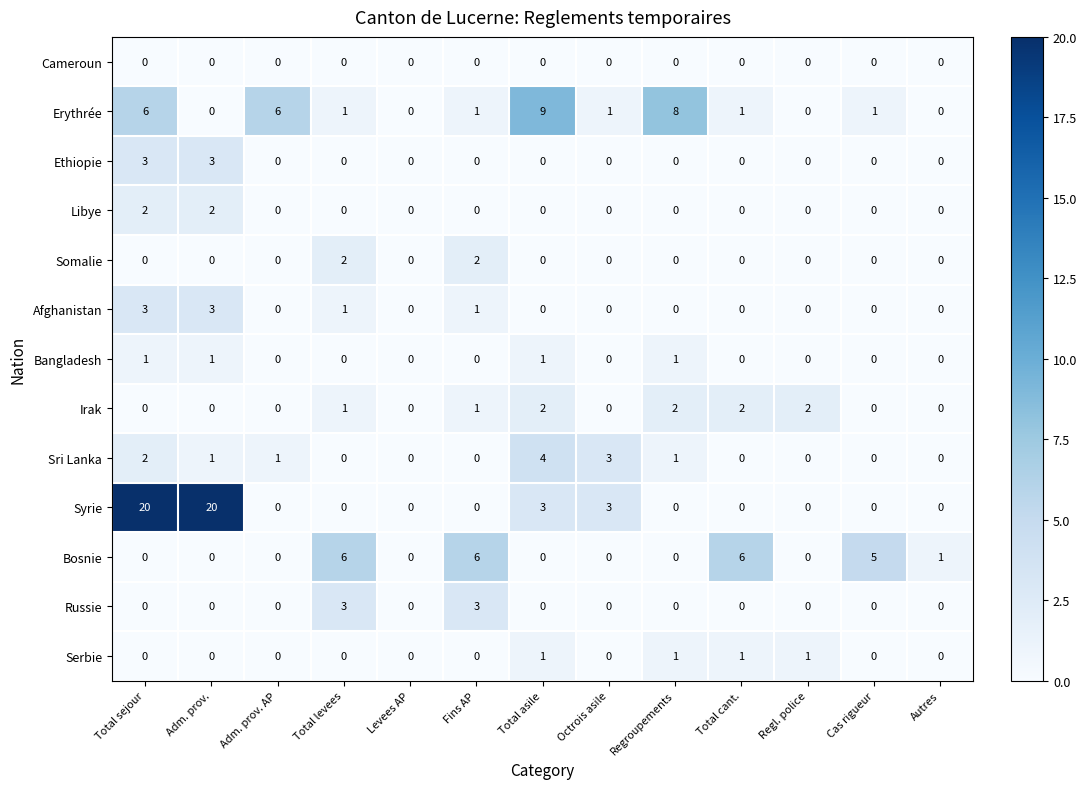

What is the average value of the Erythrée series?

3